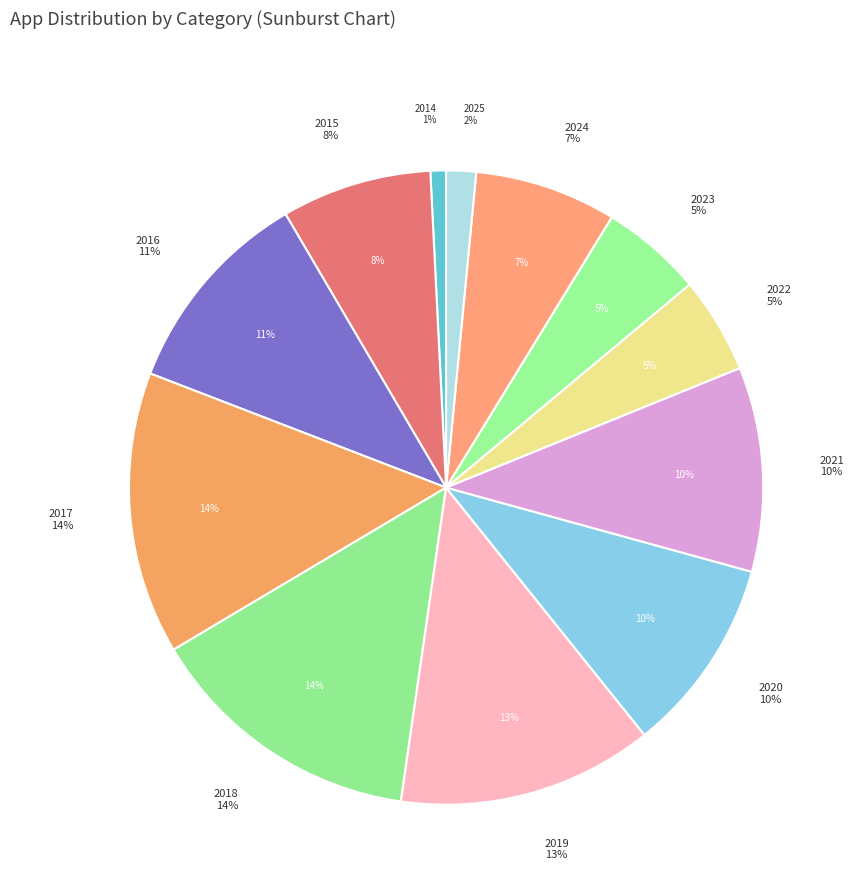

The 2018 slice represents 14% of the pie. True or false?

True